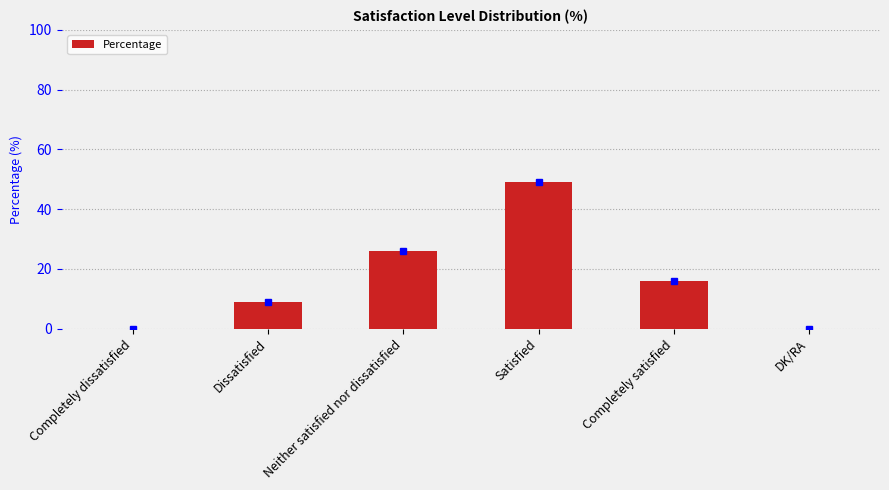

Count the values in the range 0 to 26.

5